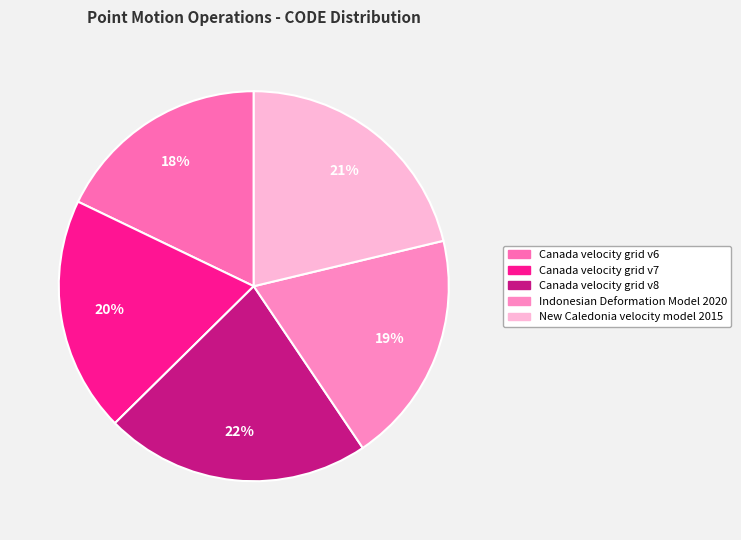

Does Canada velocity grid v8 represent more than half of the total?

No